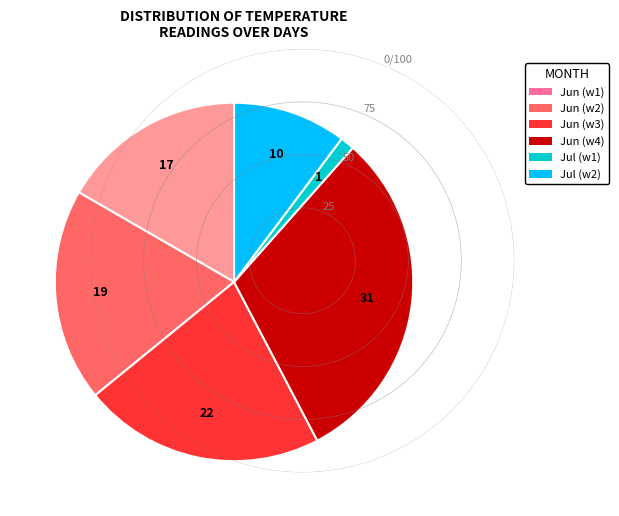

Is there a majority slice in this chart?

No